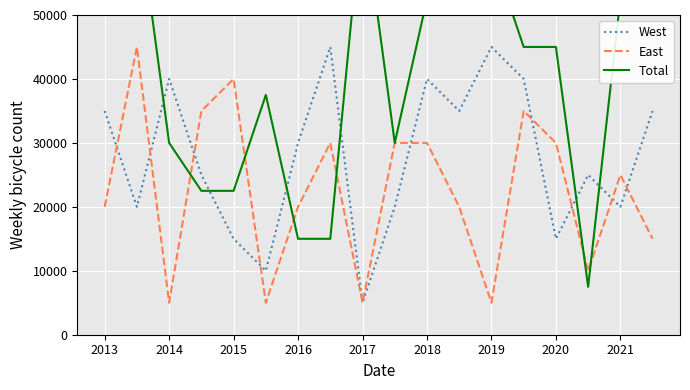

Which has a higher value, 10 or 2020?

2020